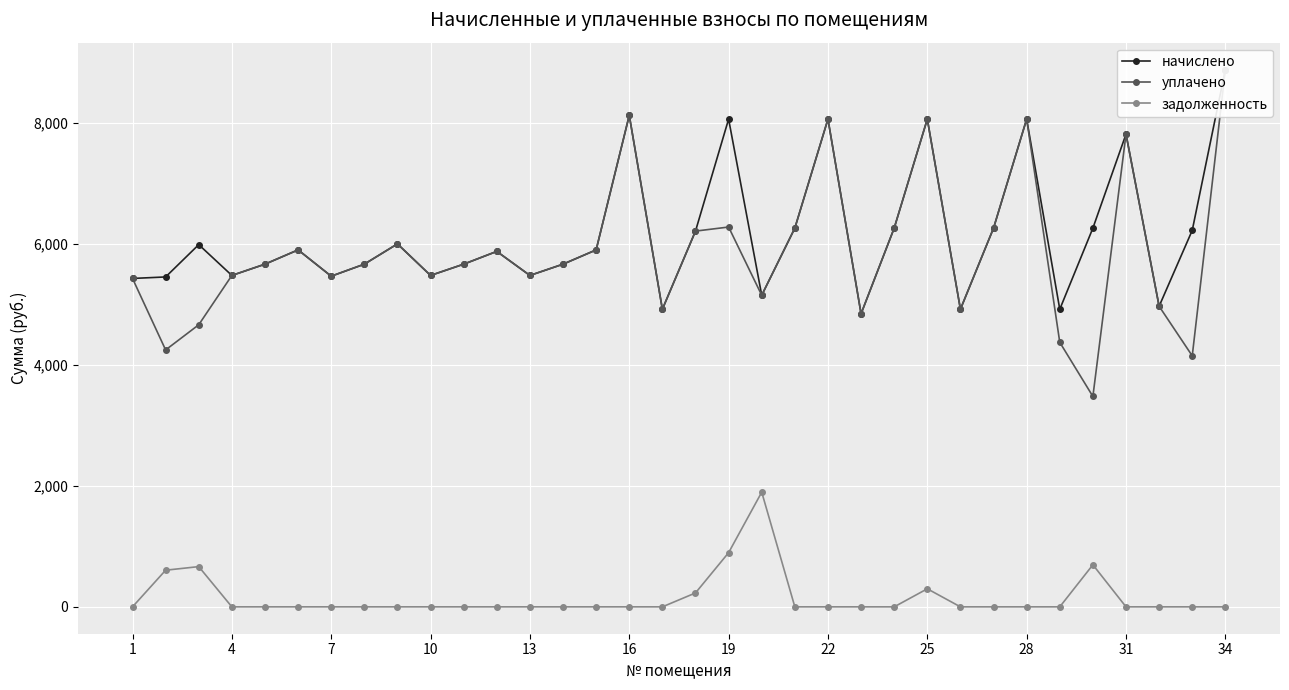

What is the average value of the начислено series?

6156.9